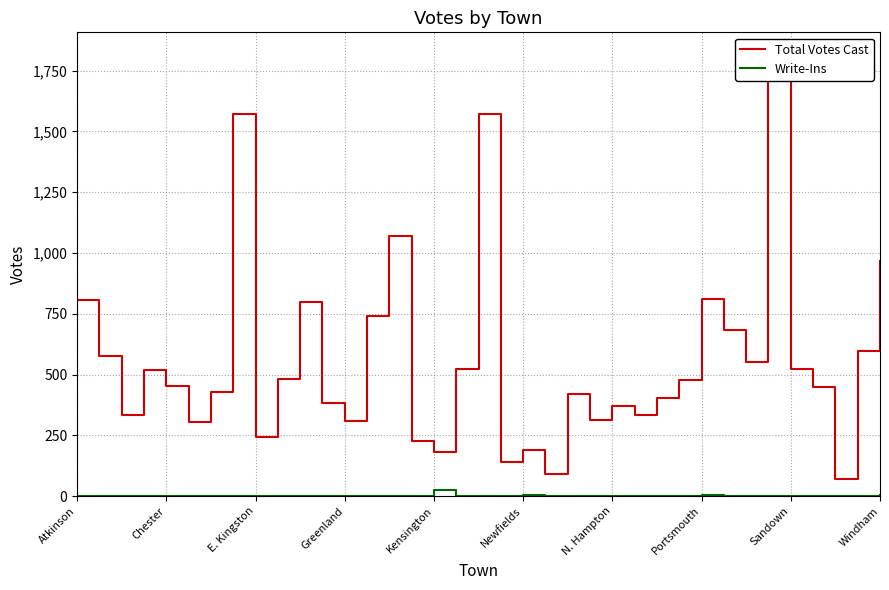

Is this an area chart (filled region under the line)?

No